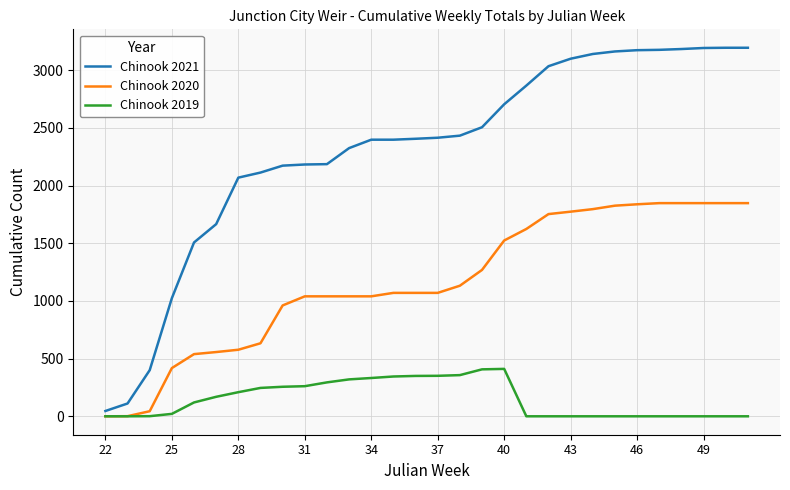

What is the highest value of the Chinook 2020 series?

1848